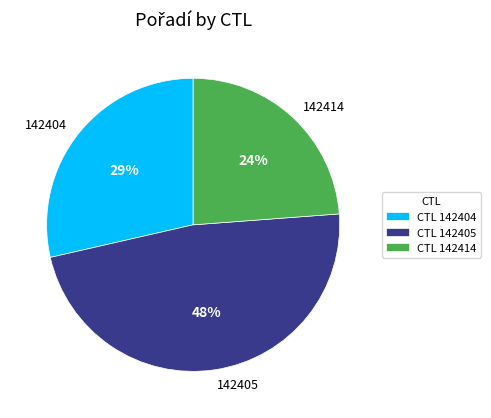

How many segments does this pie chart have?

3